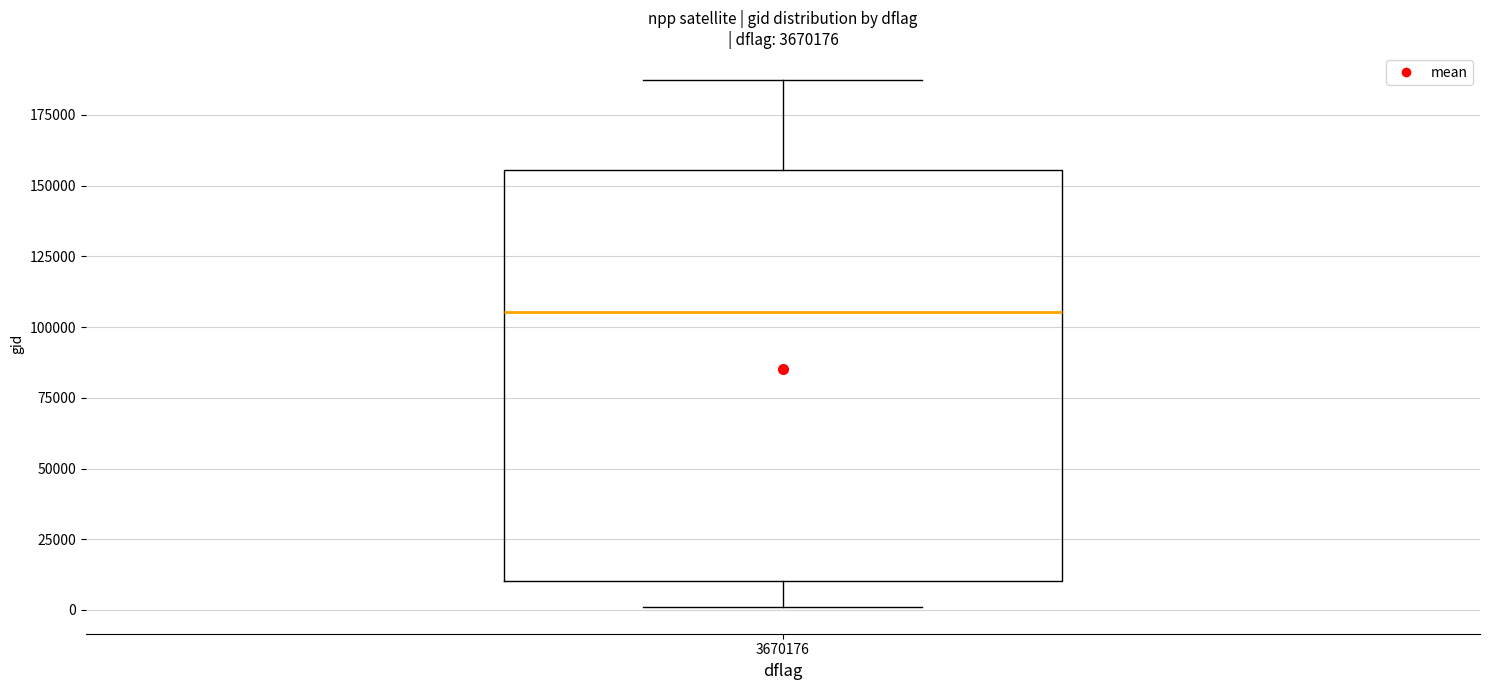

Where does the lower whisker of the box at x = 3670176 end on the y-axis? The values are not printed on the chart, so give them approximately, as read against the axis.

0